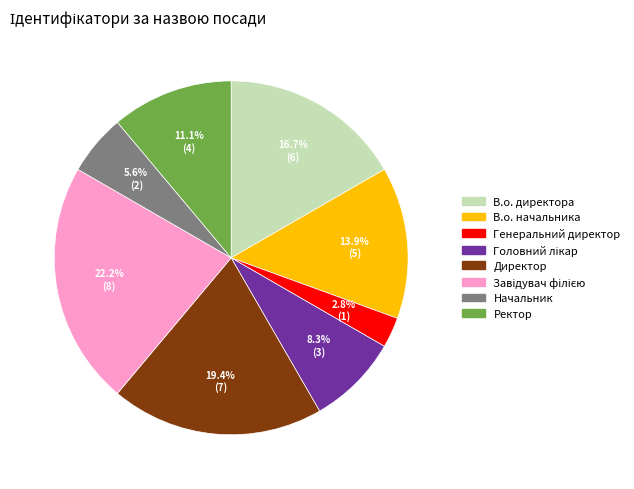

Combined, do В.о. директора and Директор account for over 50%?

No